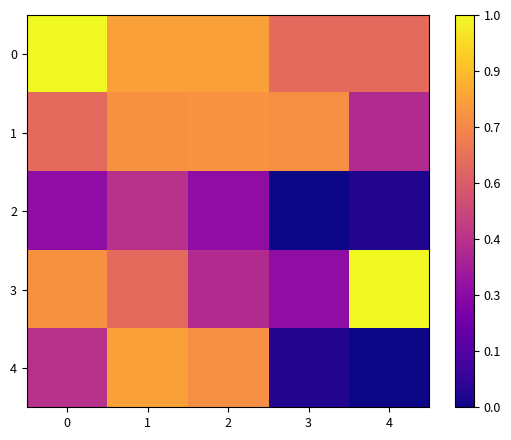

Reading left to right, list all the values displayed in this chart.

0: 0=52764.1	1=45586.5	2=45586.5	3=40206.8	4=40206.8
1: 0=40206.8	1=44214.7	2=44356.7	3=44026.8	4=33015.2
2: 0=29523.9	1=33617.7	2=29523.9	3=19626.7	4=20712.0
3: 0=44214.7	1=40206.8	2=33015.2	3=29523.9	4=52764.1
4: 0=33617.7	1=45586.5	2=44026.8	3=20712.0	4=19626.7